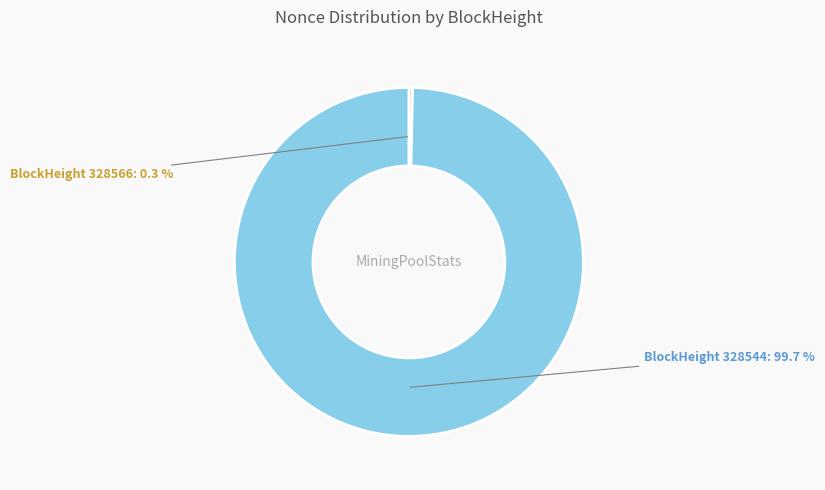

How many segments does this pie chart have?

2